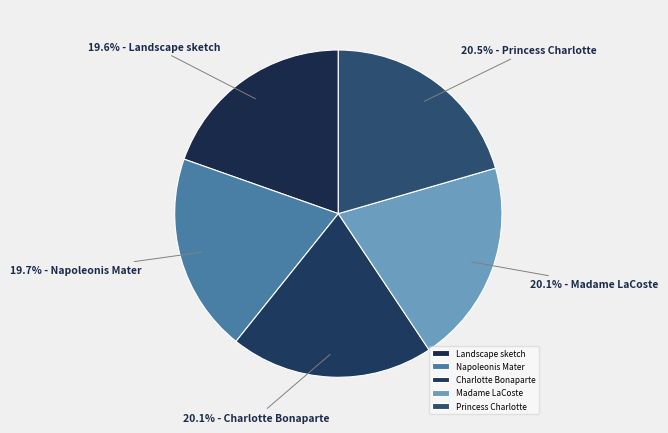

Which slice is the largest?

Princess Charlotte